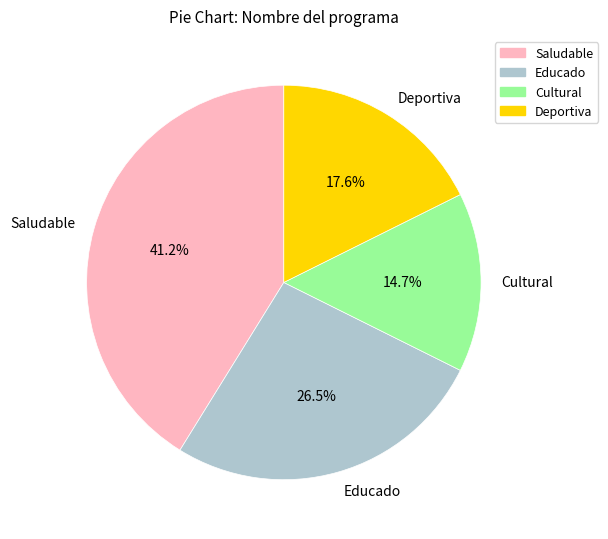

Count the number of slices in the pie.

4